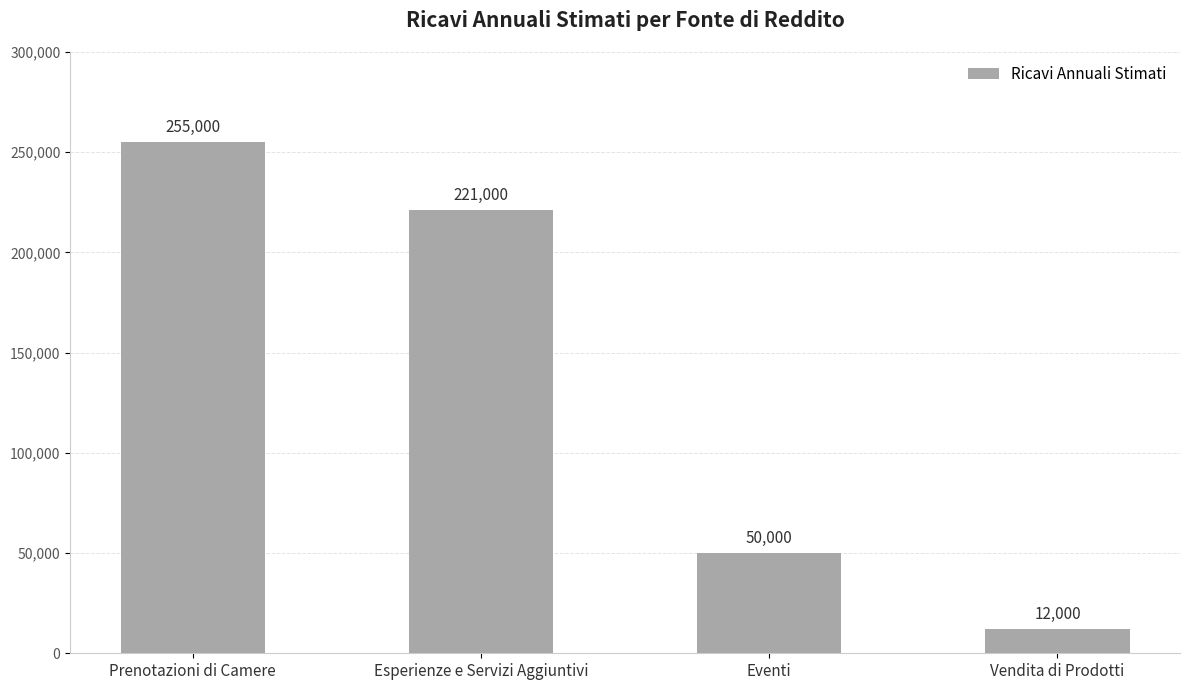

What is the sum of the values at Prenotazioni di Camere and Esperienze e Servizi Aggiuntivi?

476000